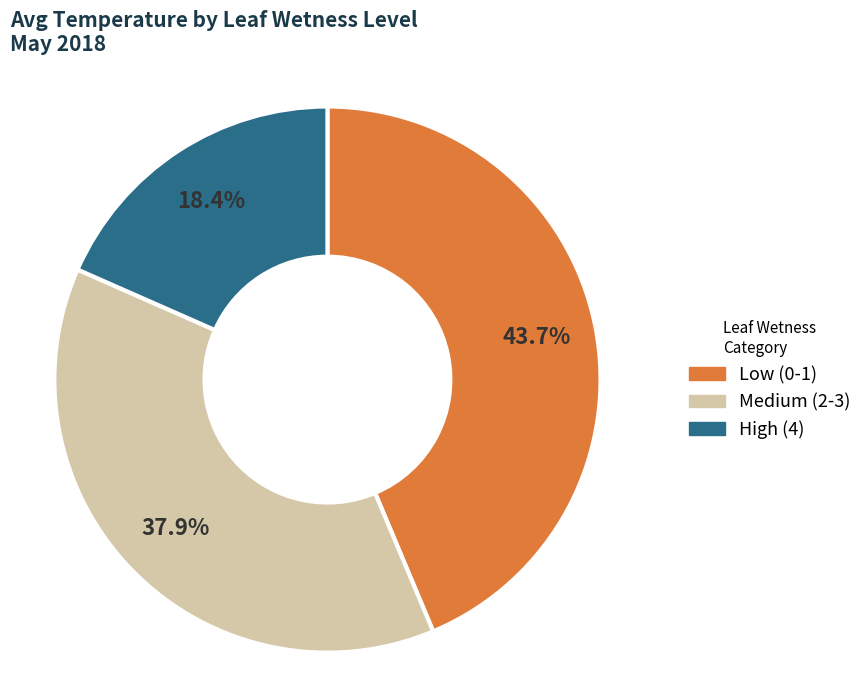

Is there a majority slice in this chart?

No